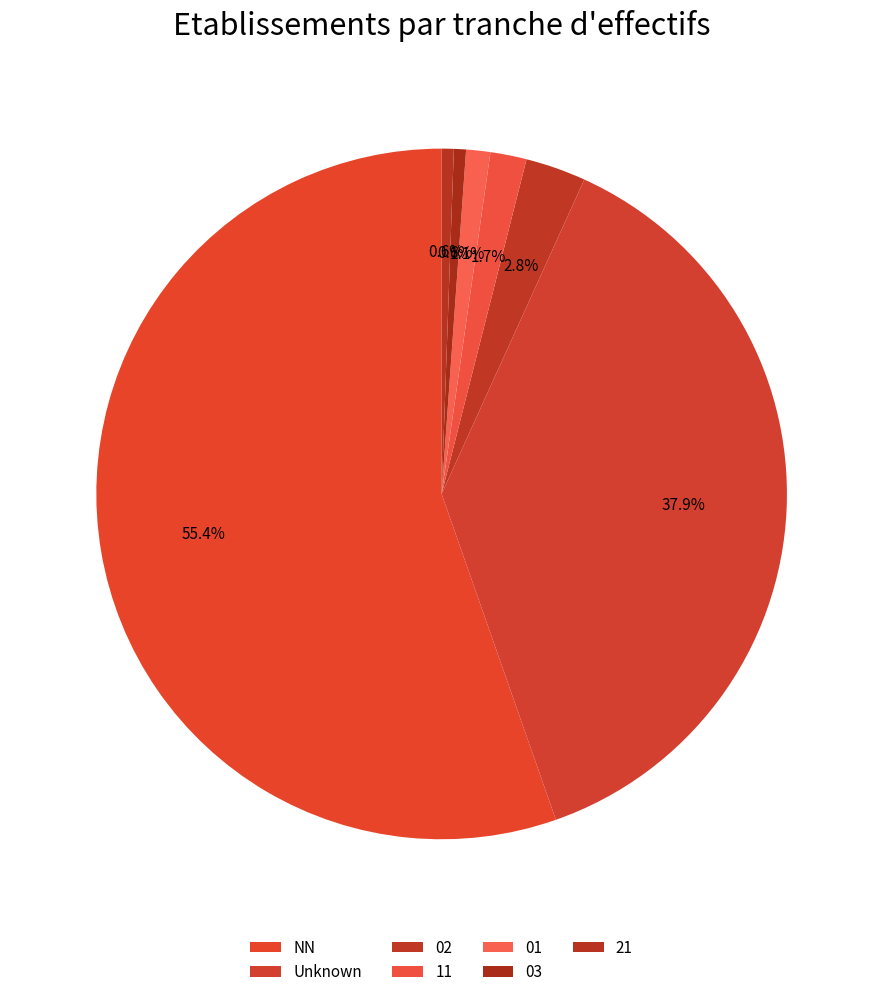

The 02 slice represents 3% of the pie. True or false?

True